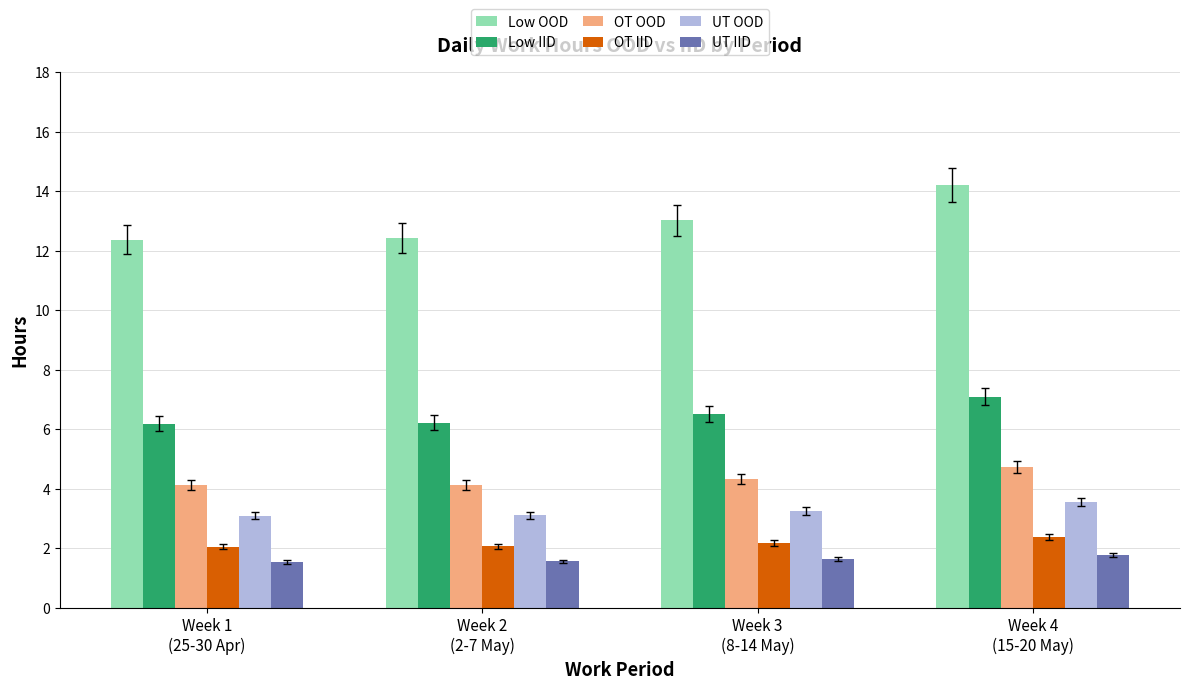

Where is Low OOD nearest to the value 13?

Week 3
(8-14 May)